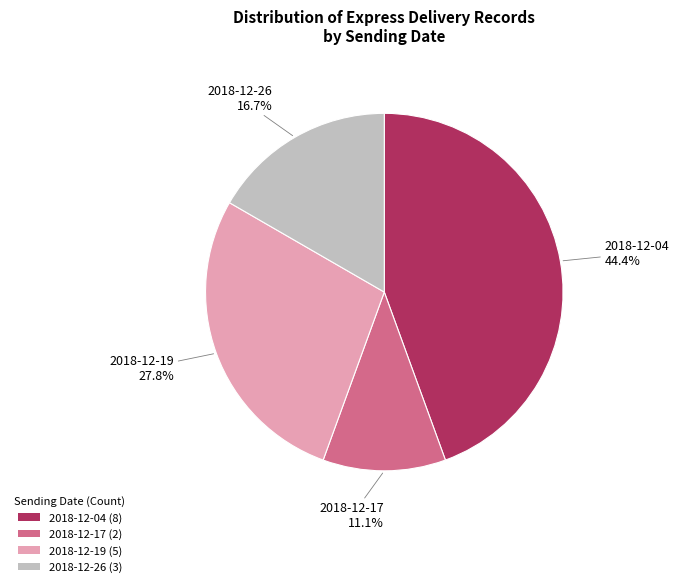

To the nearest percent, what is the difference between the largest and smallest slice percentages?

33%